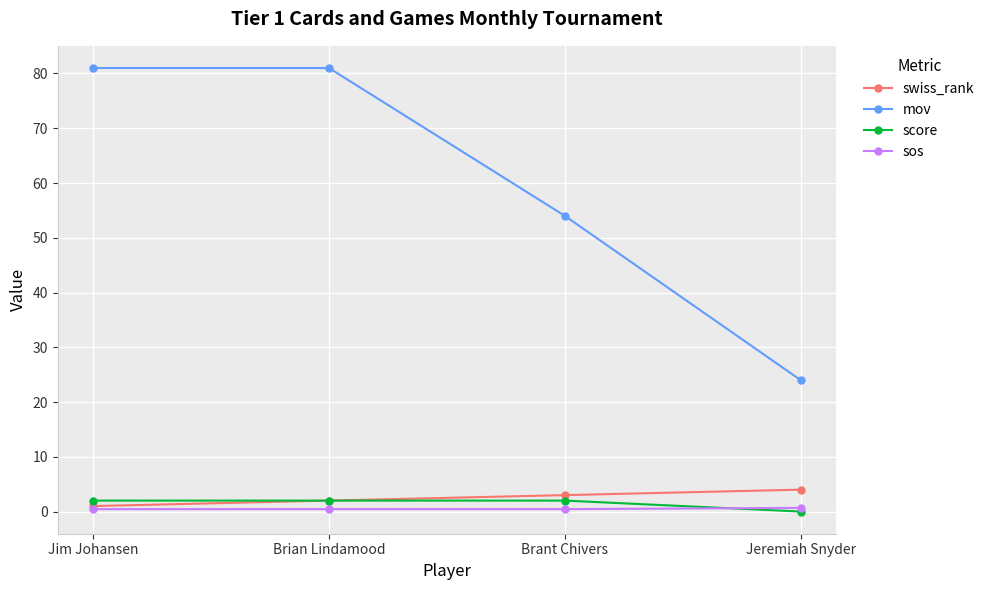

Which series has the largest total across all categories?

mov